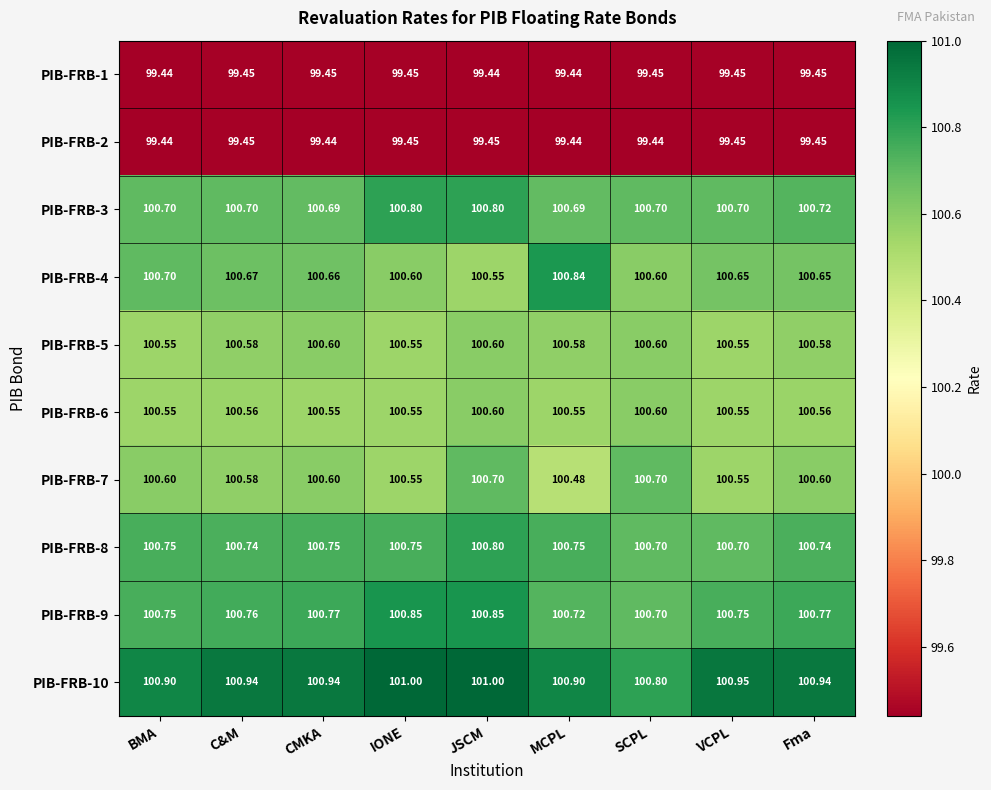

Where is PIB-FRB-4 nearest to the value 100?

JSCM